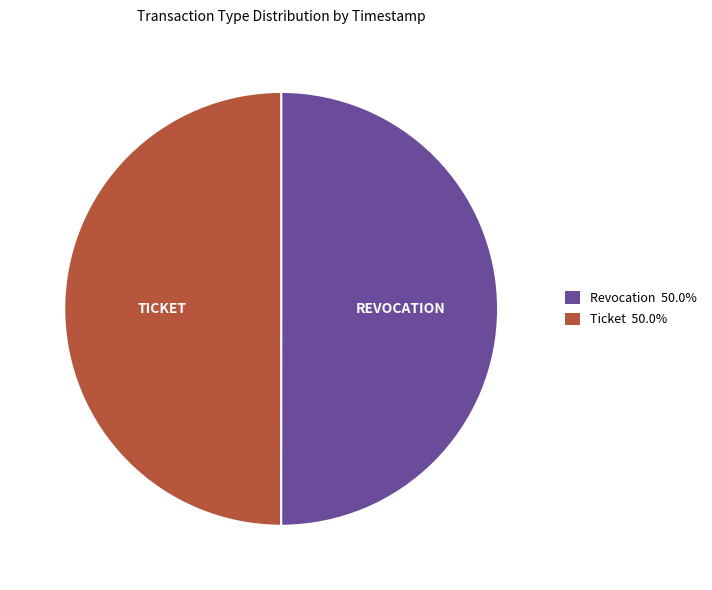

True or false: Revocation accounts for 58% of the total.

False